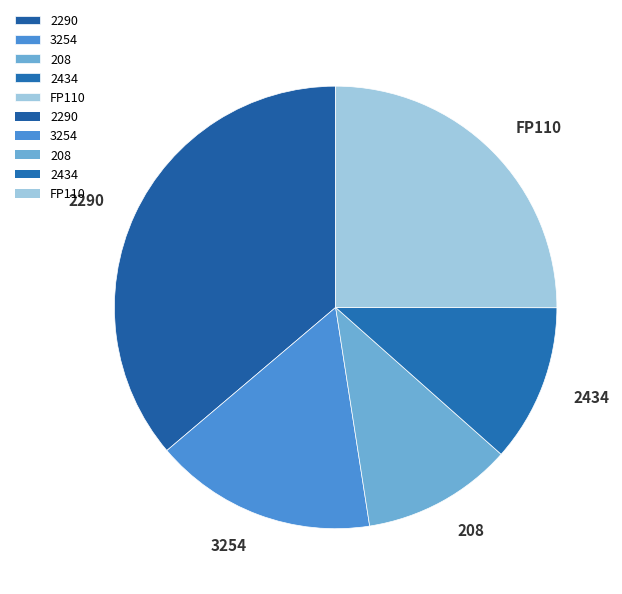

Does 2434 represent more than half of the total?

No